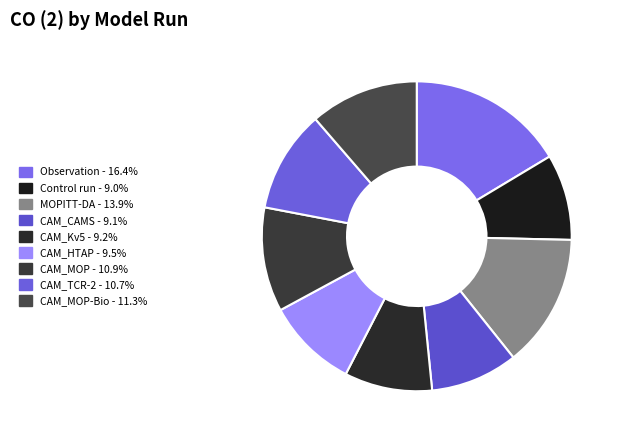

To the nearest percent, what is the difference between the largest and smallest slice percentages?

7%